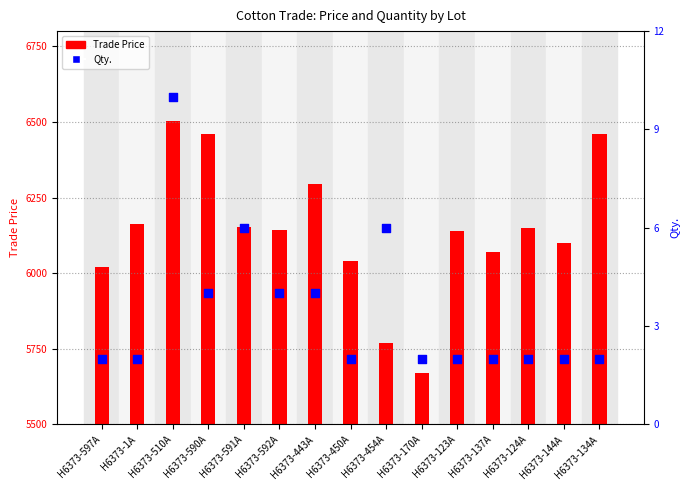

At which category is the sum across all series the highest?

H6373-510A